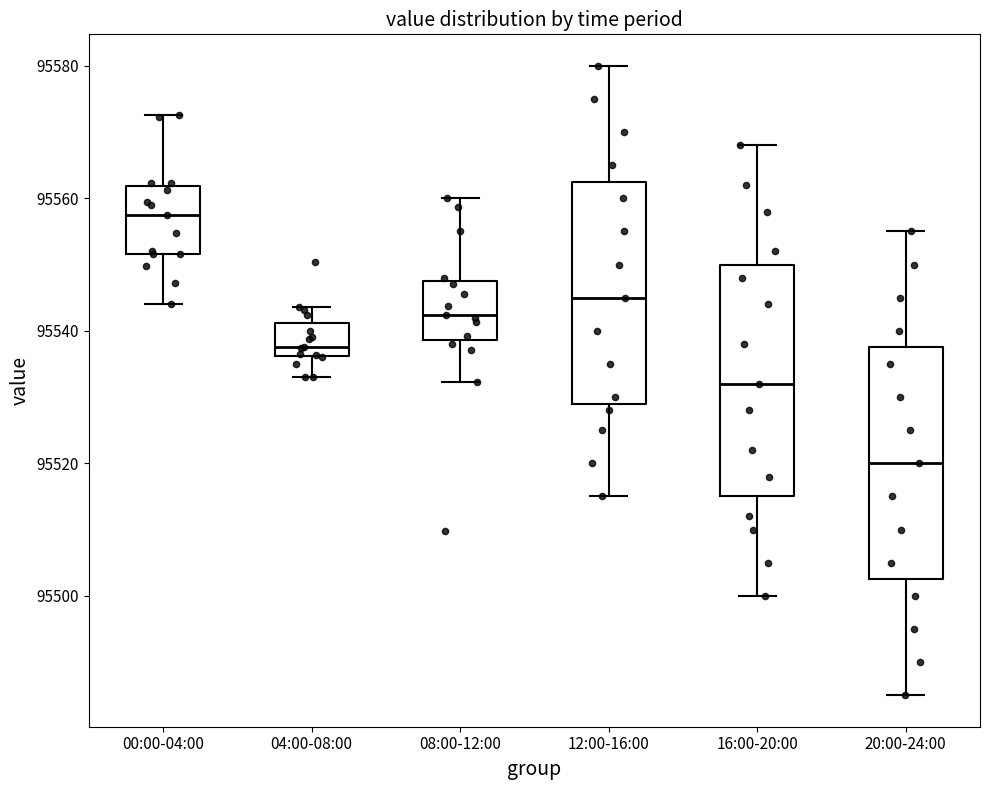

Reading left to right, transcribe this box plot: for each box, give where its median line is, the range the box spans, and where its two whiskers end, as read against the y-axis. The values are not printed on the chart, so give them approximately, as read against the axis.

00:00-04:00: median 95558, box 95552 to 95562, whiskers 95544 to 95572
04:00-08:00: median 95538, box 95536 to 95542, whiskers 95534 to 95544
08:00-12:00: median 95542, box 95538 to 95548, whiskers 95532 to 95560
12:00-16:00: median 95546, box 95530 to 95562, whiskers 95516 to 95580
16:00-20:00: median 95532, box 95516 to 95550, whiskers 95500 to 95568
20:00-24:00: median 95520, box 95502 to 95538, whiskers 95486 to 95556